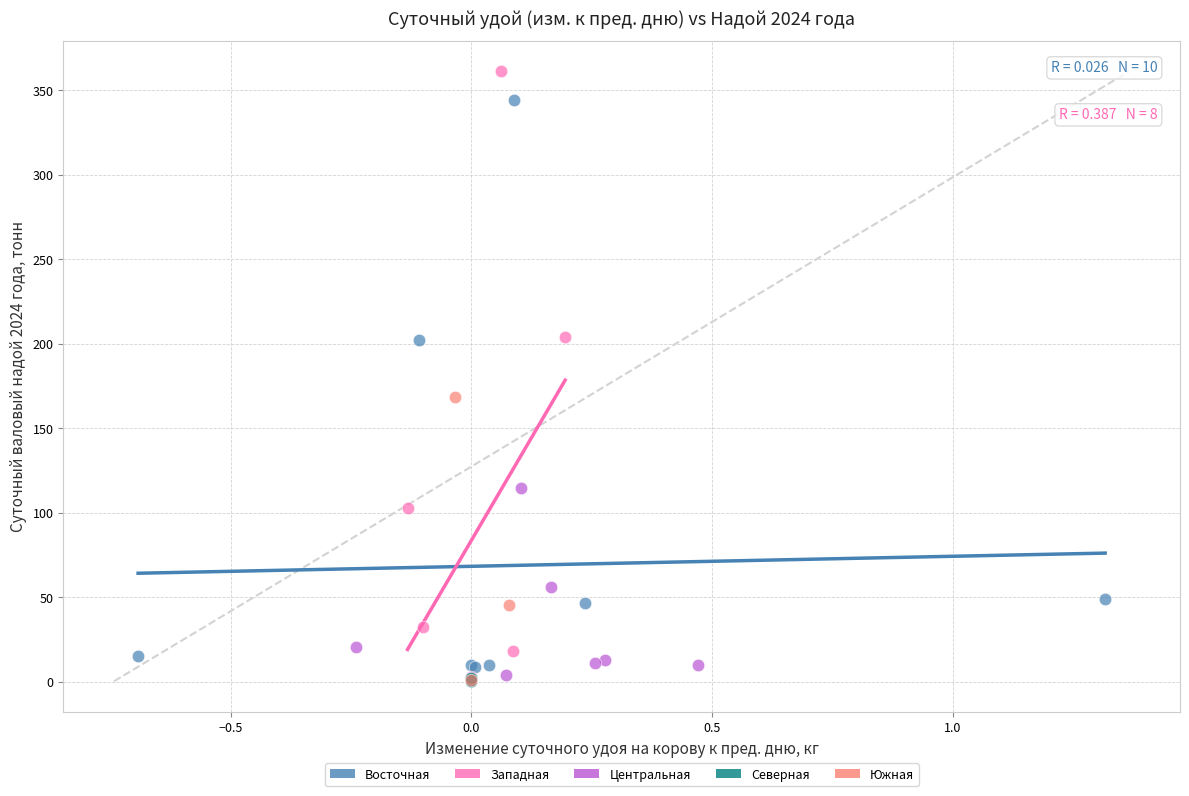

Which series has the largest Y range (max minus min)?

Западная